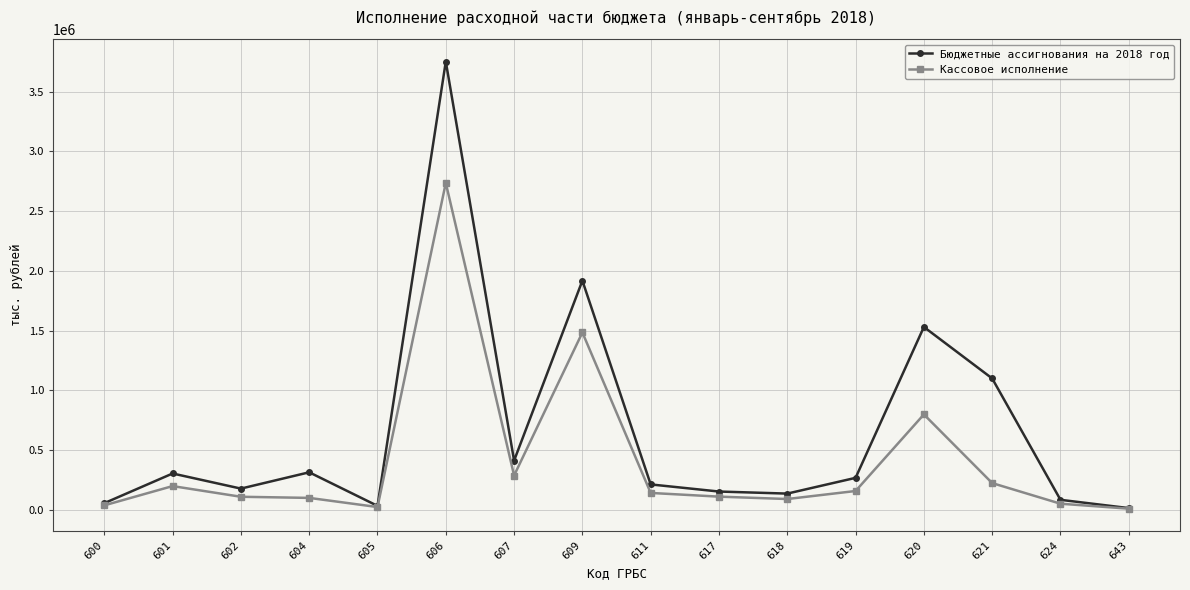

At how many categories does at least one series exceed 3480410?

1